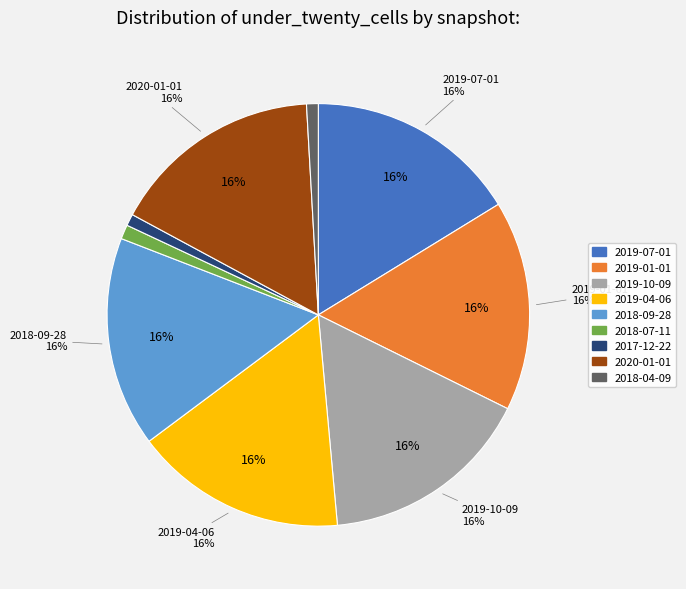

Count the number of slices in the pie.

9